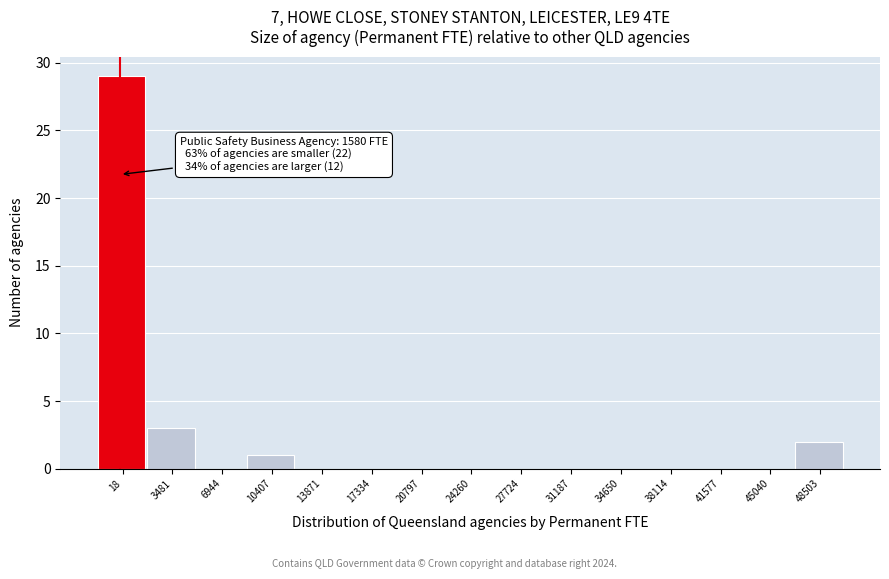

Reading right to left, extract all data points from this chart.

48503=2	45040=0	41577=0	38114=0	34650=0	31187=0	27724=0	24260=0	20797=0	17334=0	13871=0	10407=1	6944=0	3481=3	18=29